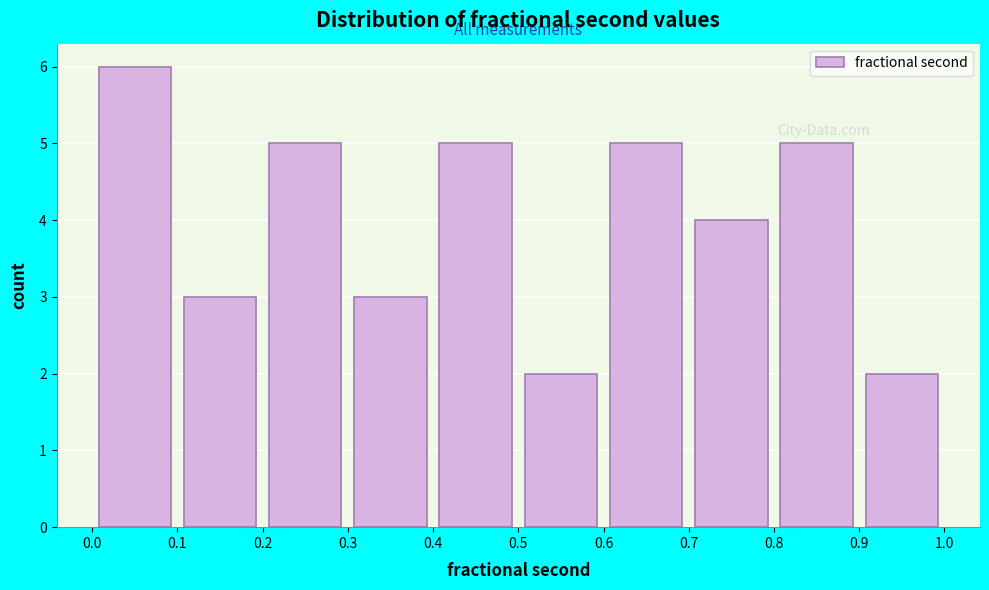

Reading left to right, transcribe this chart: for each bar, give the range it covers on the x-axis and its height. The values are not printed on the chart, so give them approximately, as read against the axis.

0.0 to 0.1: 6
0.1 to 0.2: 3
0.2 to 0.3: 5
0.3 to 0.4: 3
0.4 to 0.5: 5
0.5 to 0.6: 2
0.6 to 0.7: 5
0.7 to 0.8: 4
0.8 to 0.9: 5
0.9 to 1.0: 2